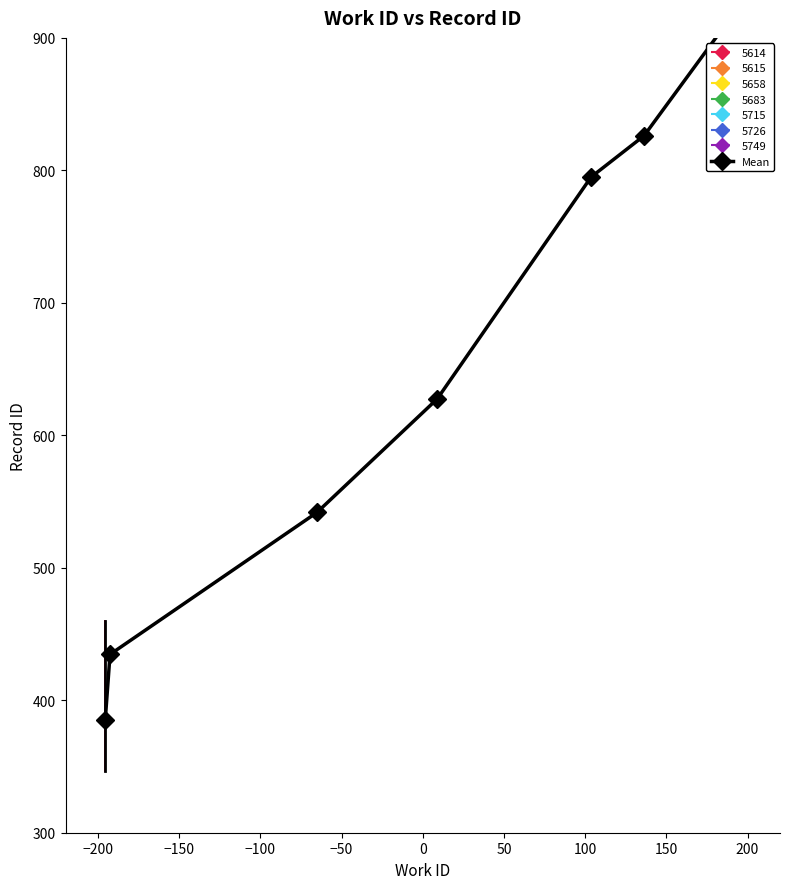

What is the ratio of the value at −100 to the value at −50?

0.8